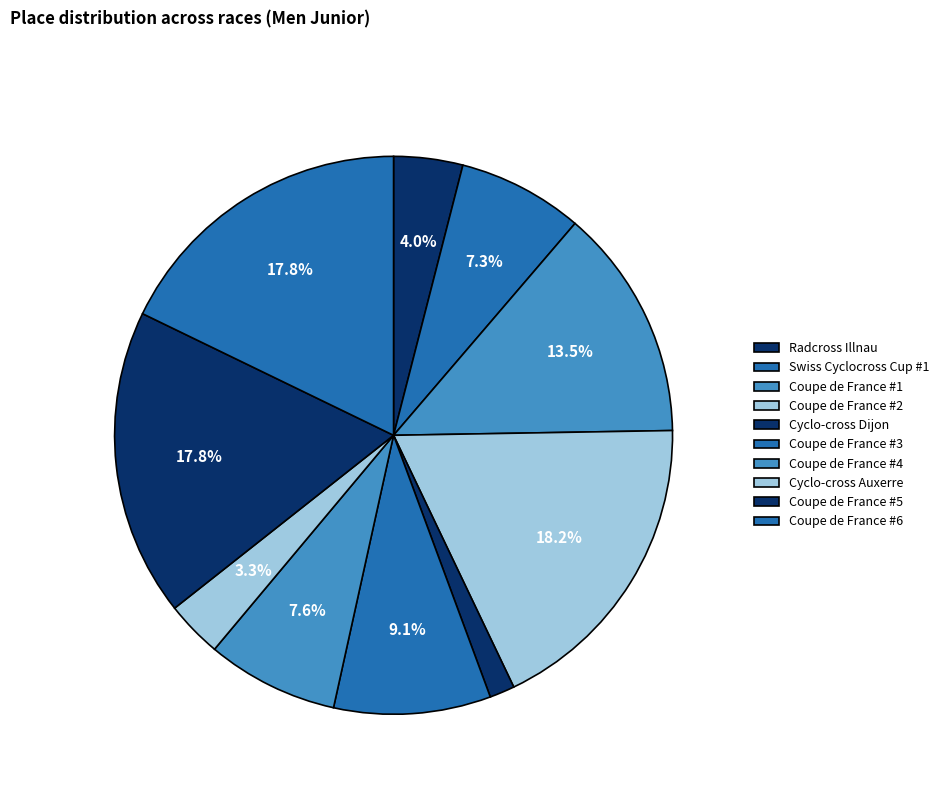

Count the number of slices in the pie.

10